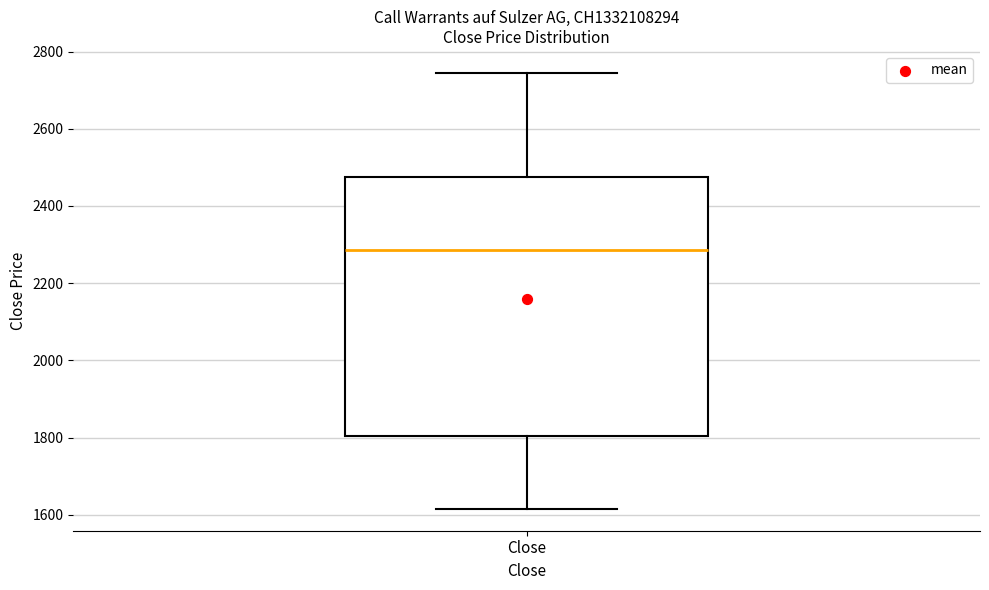

Where does the lower whisker of the box for Close end on the y-axis? The values are not printed on the chart, so give them approximately, as read against the axis.

1620